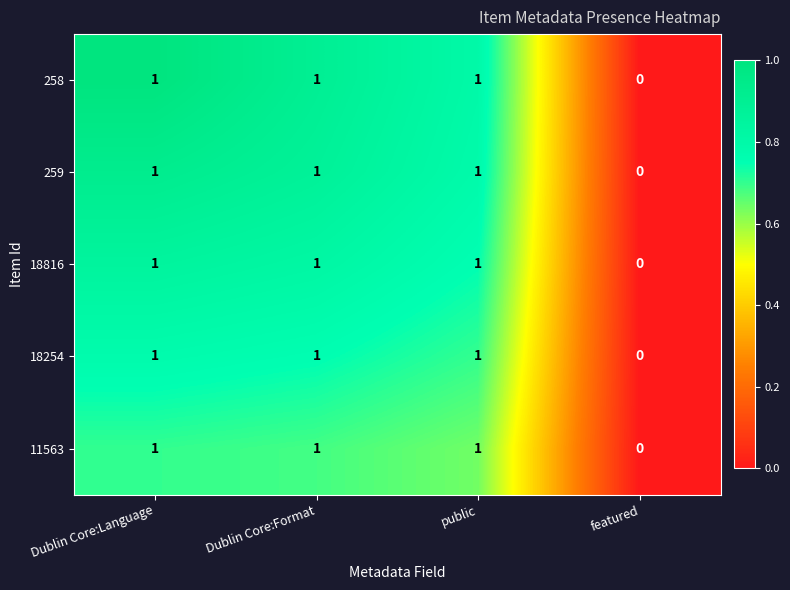

What is the total value across all series at Dublin Core:Language?

5